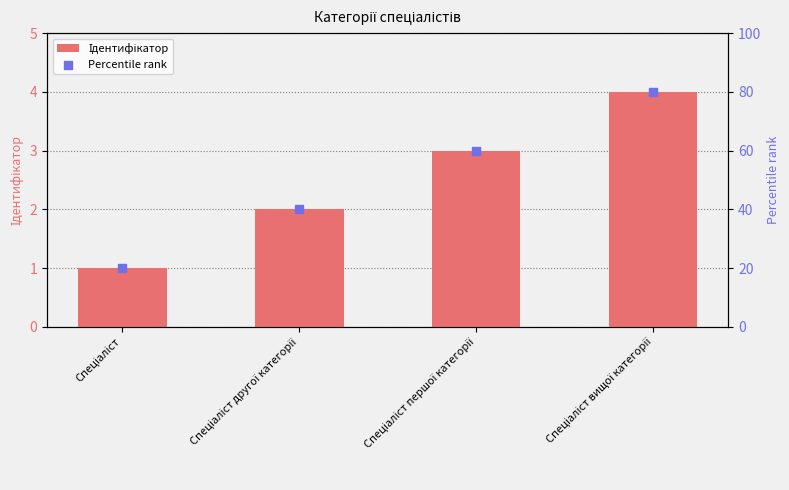

What is the total value across all series at Спеціаліст?

21